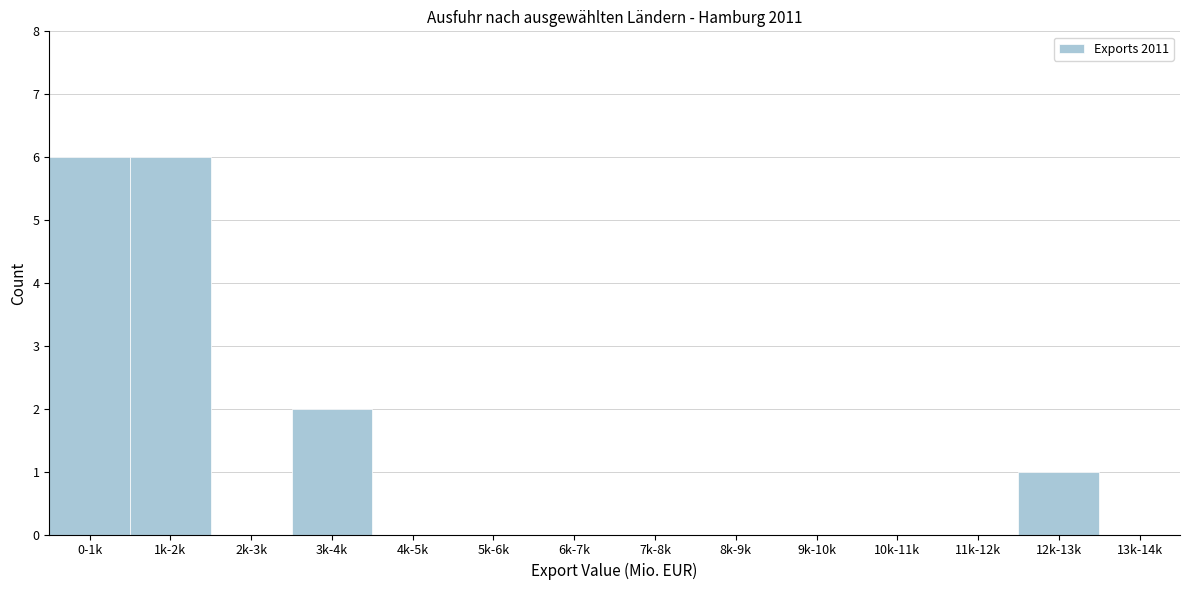

Reading right to left, list all the values displayed in this chart.

13k-14k=0	12k-13k=1	11k-12k=0	10k-11k=0	9k-10k=0	8k-9k=0	7k-8k=0	6k-7k=0	5k-6k=0	4k-5k=0	3k-4k=2	2k-3k=0	1k-2k=6	0-1k=6